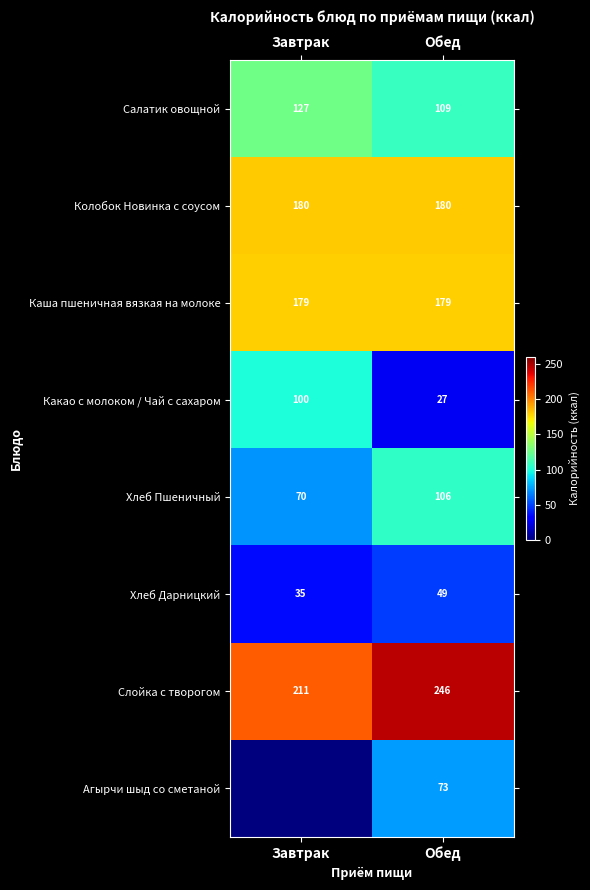

What is the approximate value of Какао с молоком / Чай с сахаром at Завтрак, to the nearest 5?

100